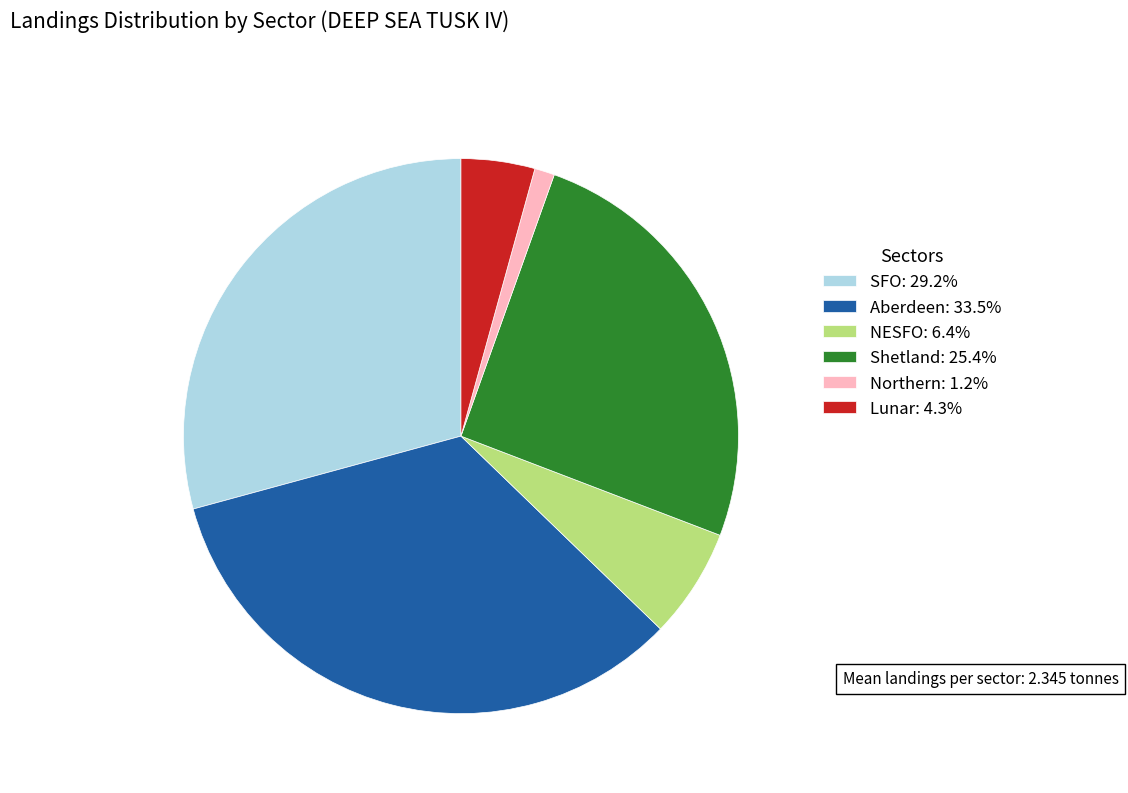

Rank the categories by value from lowest to highest.

Northern, Lunar, NESFO, Shetland, SFO, Aberdeen